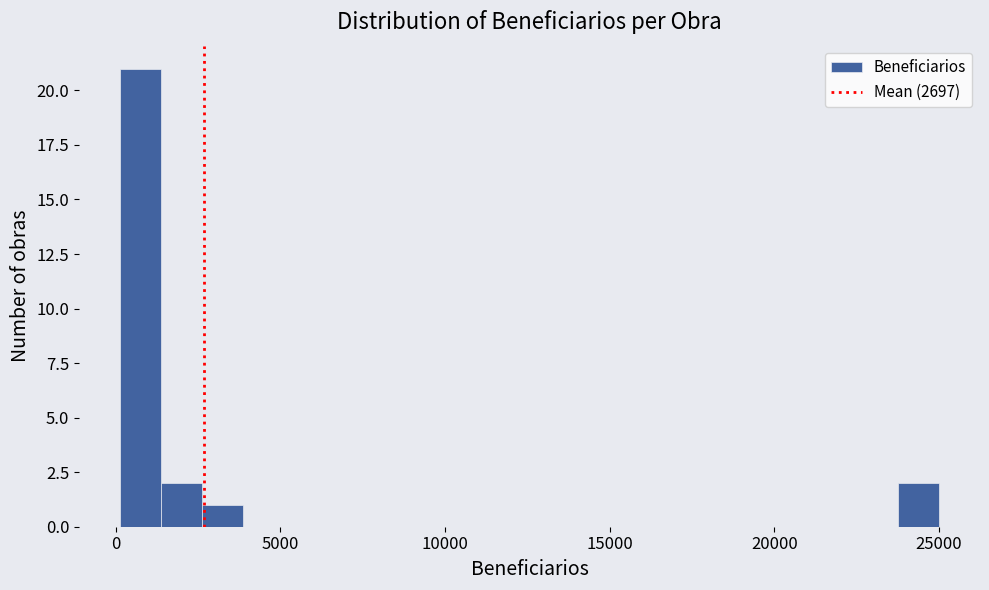

Read against the x-axis, roughly where is the centre of the tallest bar?

1000